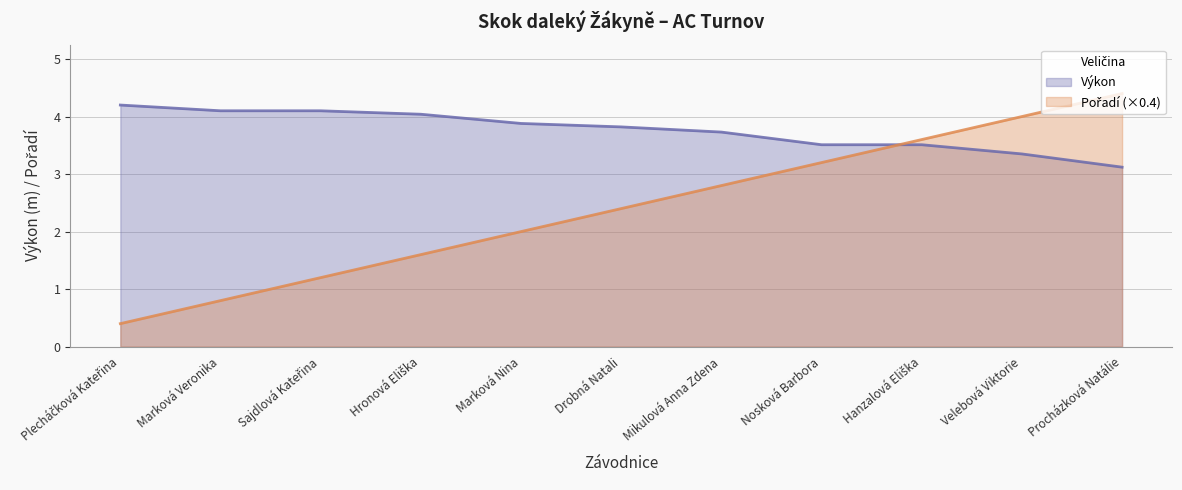

What is the difference between the Pořadí values at Nosková Barbora and Plecháčková Kateřina?

2.8